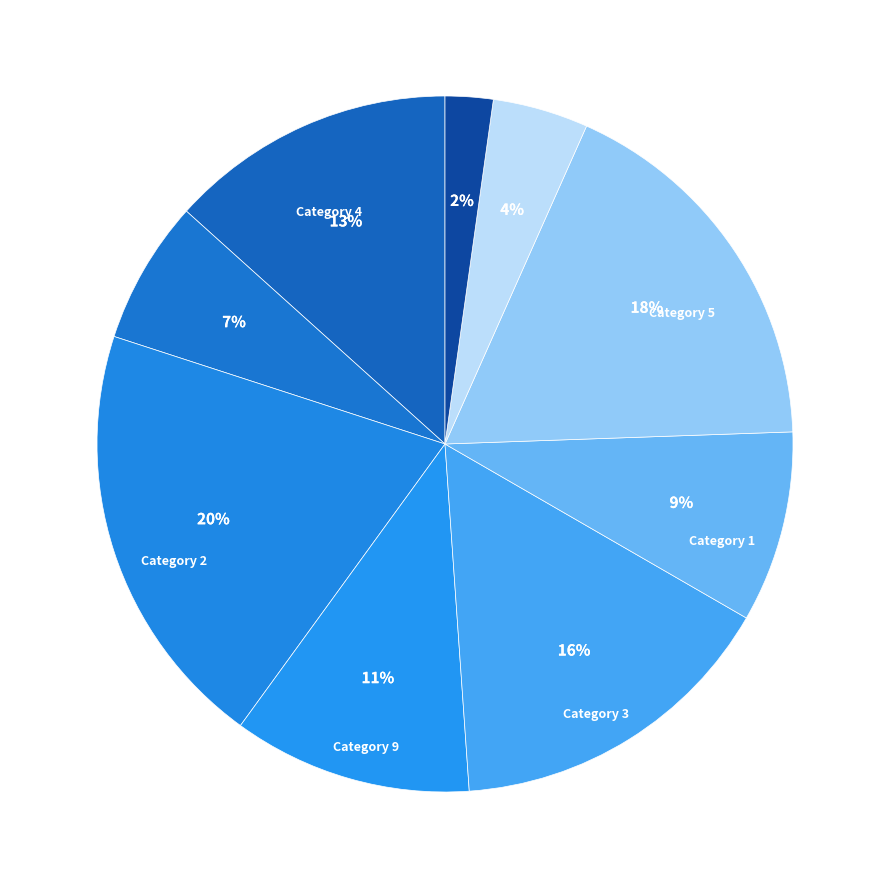

How many slices are in this pie chart?

9